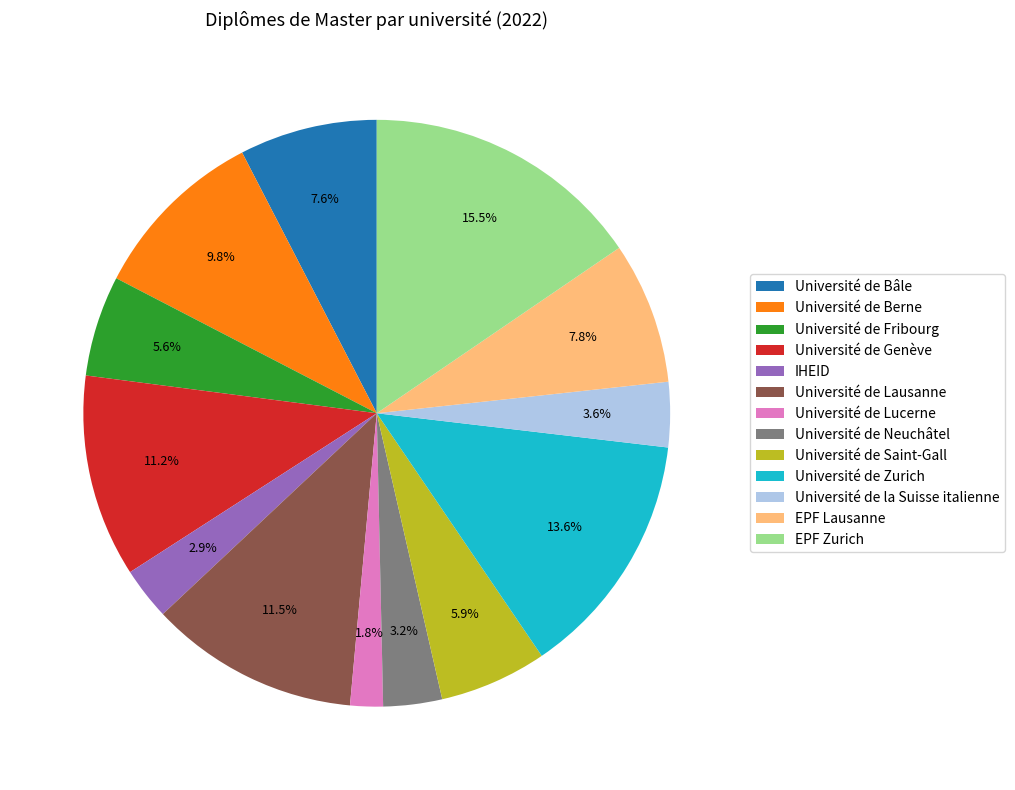

Do Université de Berne and Université de Neuchâtel together represent more than half of the pie?

No